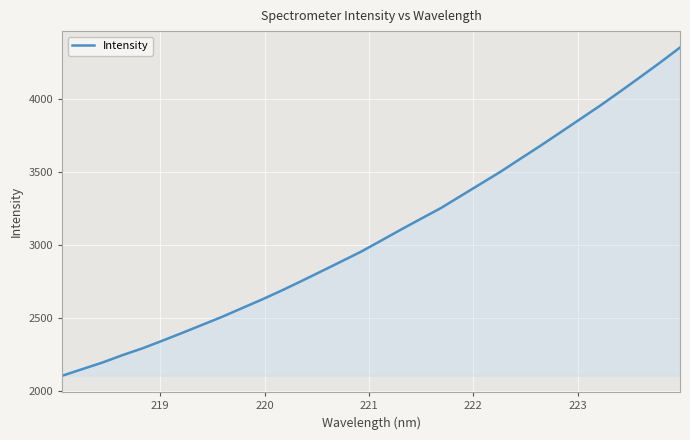

What is the difference between the maximum and minimum values?

2248.1